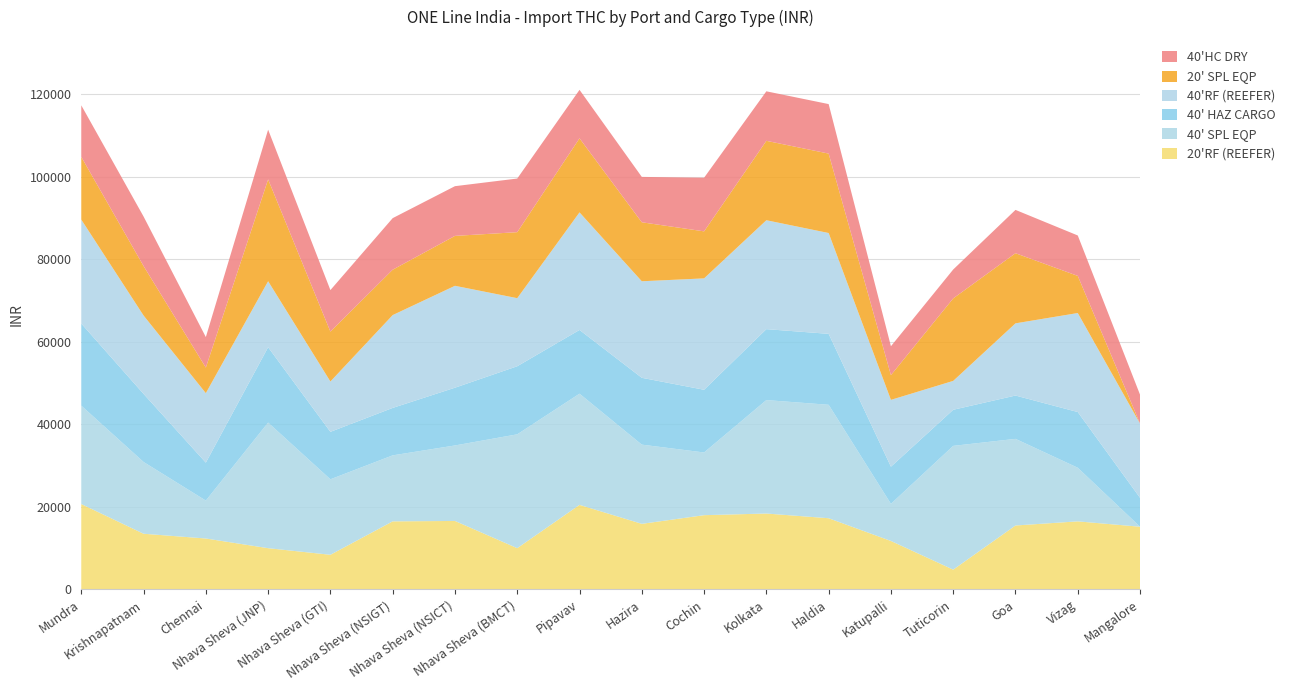

Reading left to right, list all the values displayed in this chart.

20'RF (REEFER): Mundra=20700	Krishnapatnam=13500	Chennai=12345	Nhava Sheva (JNP)=10000	Nhava Sheva (GTI)=8400	Nhava Sheva (NSIGT)=16500	Nhava Sheva (NSICT)=16600	Nhava Sheva (BMCT)=10000	Pipavav=20500	Hazira=15900	Cochin=18000	Kolkata=18400	Haldia=17259	Katupalli=11750	Tuticorin=4800	Goa=15500	Vizag=16500	Mangalore=15200
40' SPL EQP: Mundra=23850	Krishnapatnam=17400	Chennai=9195	Nhava Sheva (JNP)=30448	Nhava Sheva (GTI)=18300	Nhava Sheva (NSIGT)=16000	Nhava Sheva (NSICT)=18300	Nhava Sheva (BMCT)=27600	Pipavav=26950	Hazira=19200	Cochin=15200	Kolkata=27500	Haldia=27500	Katupalli=9000	Tuticorin=30000	Goa=21000	Vizag=13000	Mangalore=0
40' HAZ CARGO: Mundra=19900	Krishnapatnam=16500	Chennai=9195	Nhava Sheva (JNP)=18260	Nhava Sheva (GTI)=11500	Nhava Sheva (NSIGT)=11500	Nhava Sheva (NSICT)=14000	Nhava Sheva (BMCT)=16500	Pipavav=15450	Hazira=16200	Cochin=15200	Kolkata=17195	Haldia=17195	Katupalli=9000	Tuticorin=8750	Goa=10500	Vizag=13500	Mangalore=7000
40'RF (REEFER): Mundra=25200	Krishnapatnam=19000	Chennai=16845	Nhava Sheva (JNP)=16000	Nhava Sheva (GTI)=12200	Nhava Sheva (NSIGT)=22500	Nhava Sheva (NSICT)=24700	Nhava Sheva (BMCT)=16500	Pipavav=28500	Hazira=23400	Cochin=27000	Kolkata=26400	Haldia=24444	Katupalli=16200	Tuticorin=7000	Goa=17500	Vizag=24000	Mangalore=18000
20' SPL EQP: Mundra=15200	Krishnapatnam=12000	Chennai=6195	Nhava Sheva (JNP)=24687	Nhava Sheva (GTI)=12100	Nhava Sheva (NSIGT)=11000	Nhava Sheva (NSICT)=12100	Nhava Sheva (BMCT)=16000	Pipavav=17950	Hazira=14300	Cochin=11400	Kolkata=19250	Haldia=19250	Katupalli=6000	Tuticorin=20000	Goa=17000	Vizag=9000	Mangalore=0
40'HC DRY: Mundra=12500	Krishnapatnam=12000	Chennai=7395	Nhava Sheva (JNP)=12050	Nhava Sheva (GTI)=10060	Nhava Sheva (NSIGT)=12500	Nhava Sheva (NSICT)=12050	Nhava Sheva (BMCT)=13000	Pipavav=11750	Hazira=11000	Cochin=13000	Kolkata=12000	Haldia=12000	Katupalli=7000	Tuticorin=7000	Goa=10500	Vizag=9800	Mangalore=7000